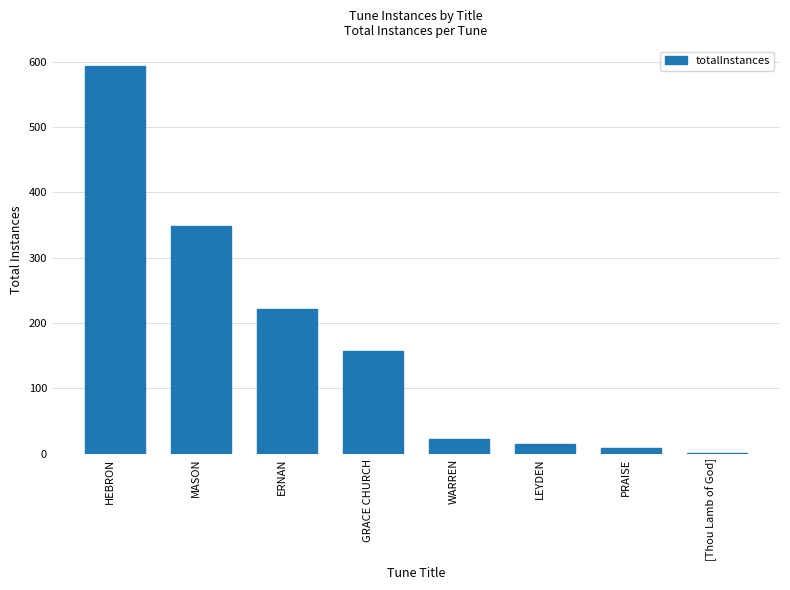

Reading left to right, transcribe all the data shown in this chart.

HEBRON=594	MASON=348	ERNAN=222	GRACE CHURCH=157	WARREN=23	LEYDEN=15	PRAISE=8	[Thou Lamb of God]=1